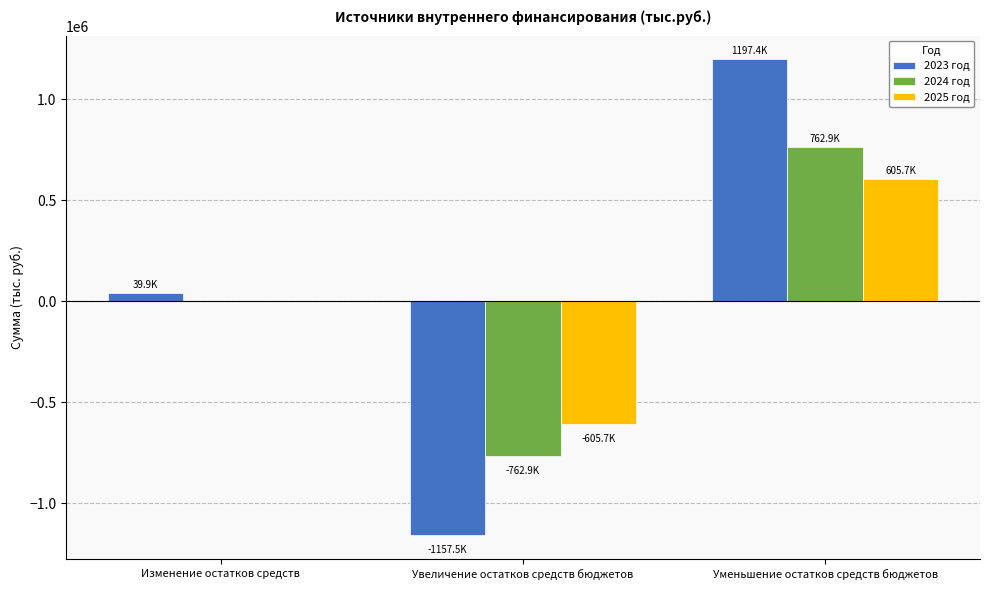

At which label is 2024 год closest to 0?

Изменение остатков средств